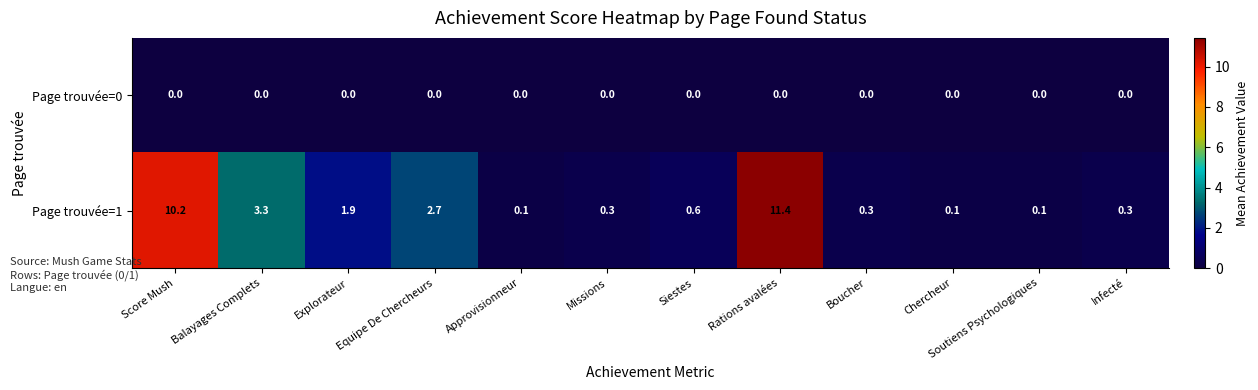

At which category is the sum across all series the highest?

Rations avalées